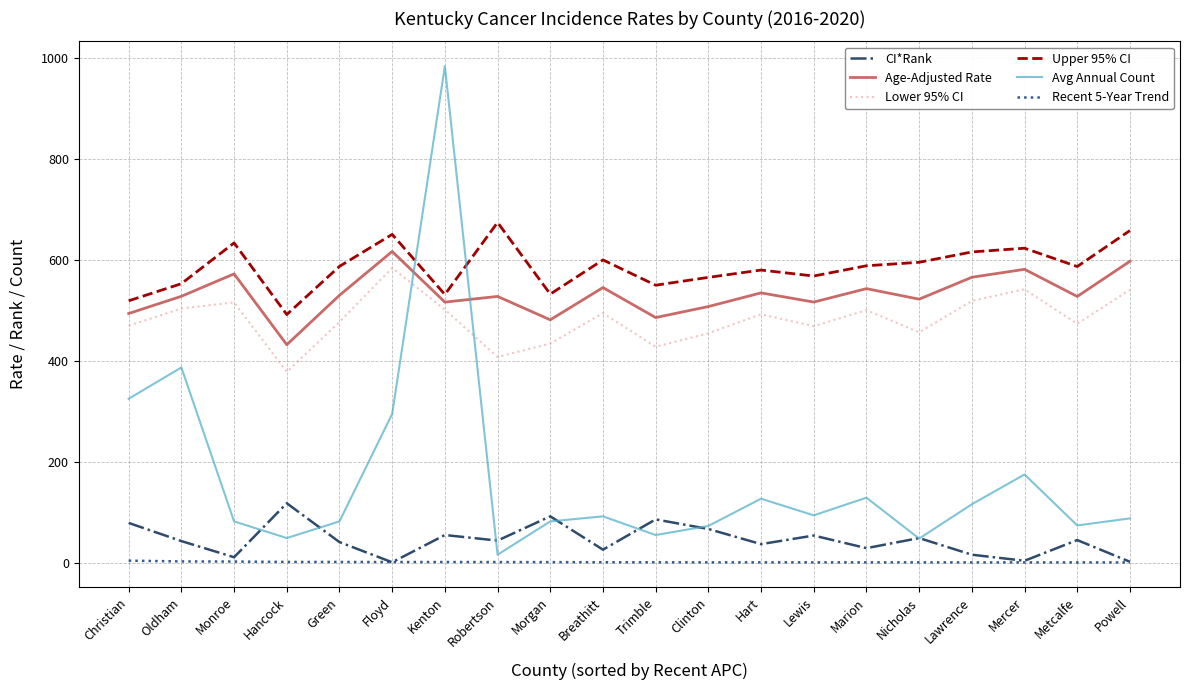

At which label does Lower 95% CI reach its minimum?

Hancock